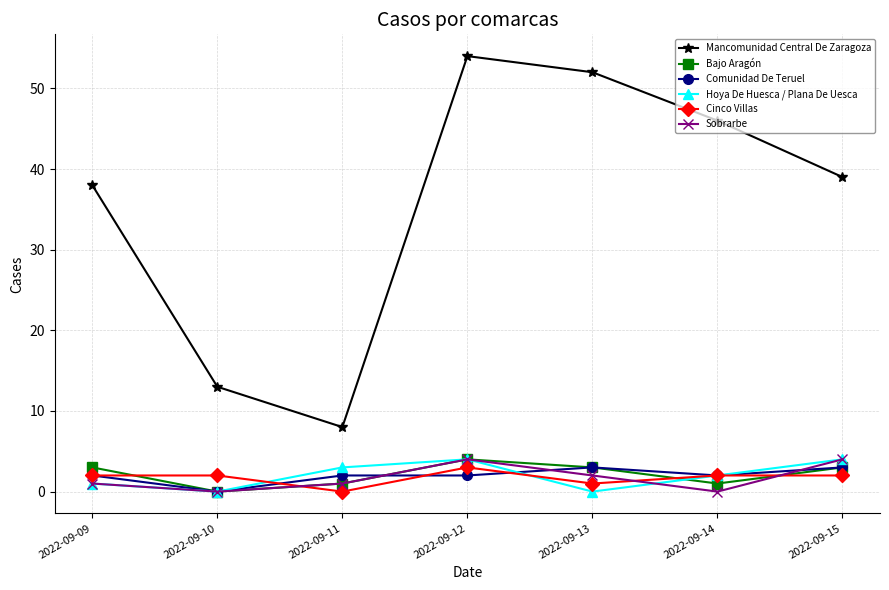

The value of Sobrarbe at 2022-09-12 is 4. True or false?

True